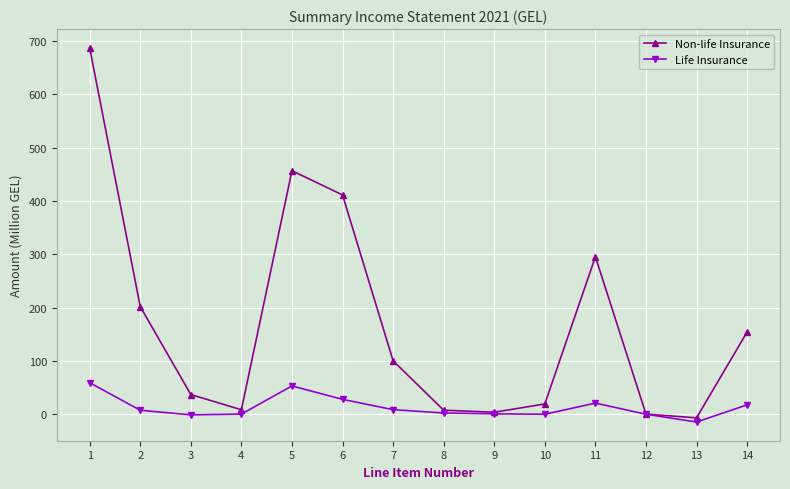

At which category is the sum across all series the highest?

1